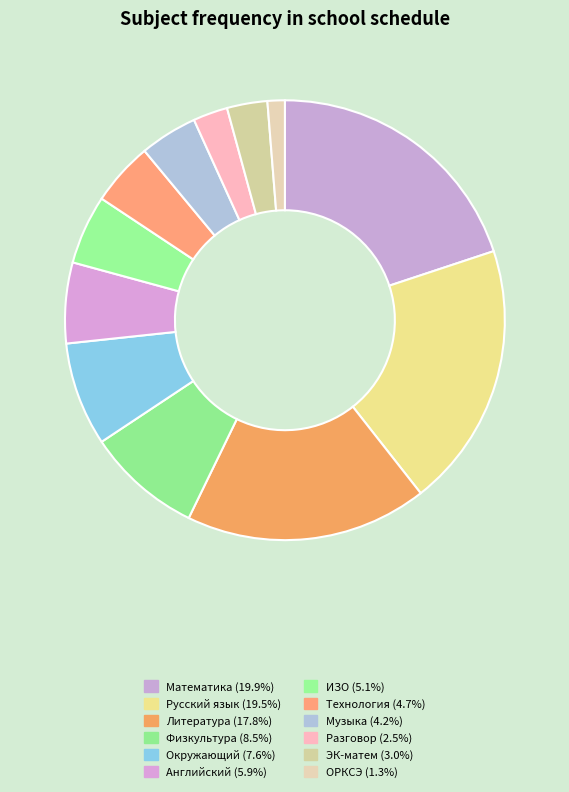

How many slices are in this pie chart?

12